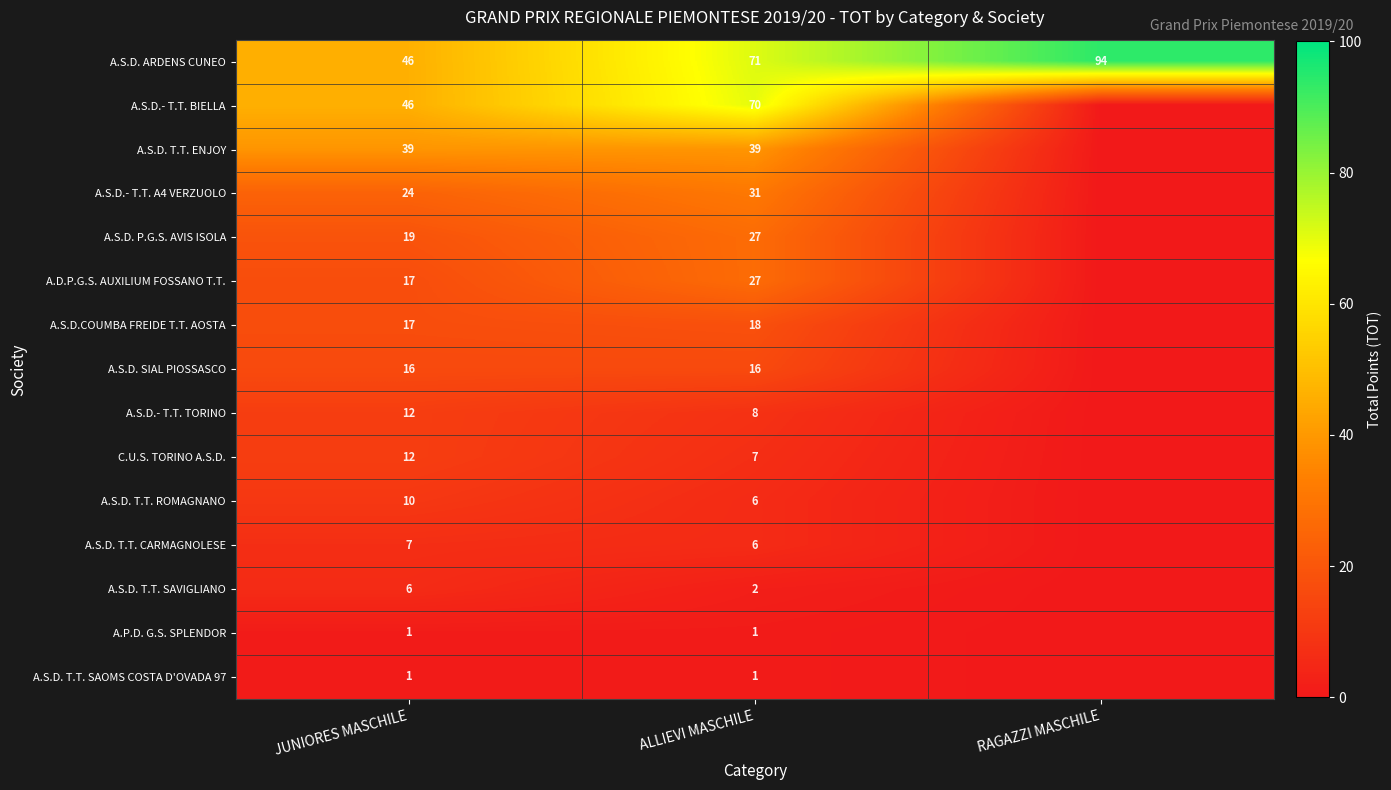

How many categories are shown in the chart?

3